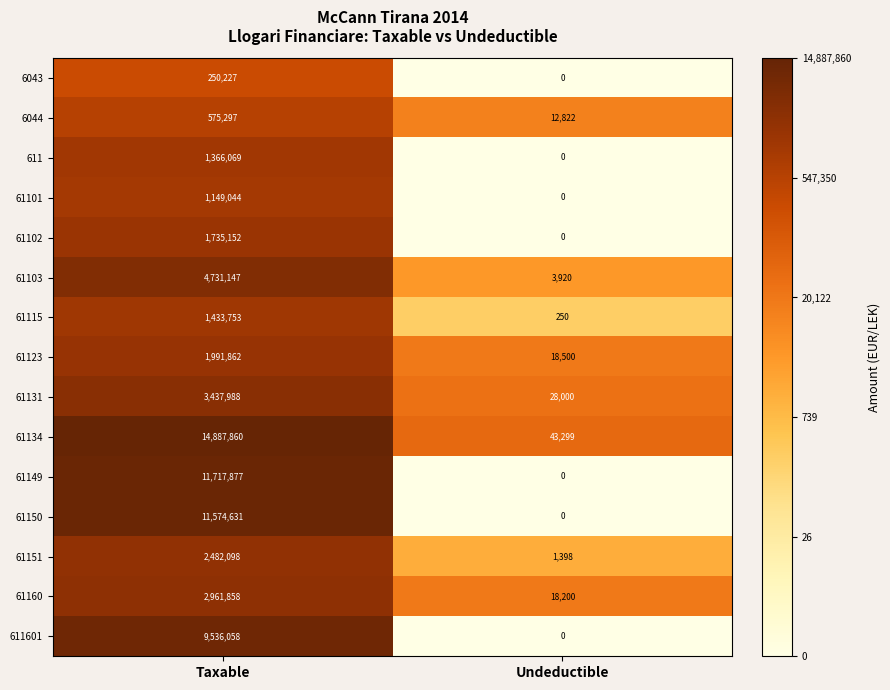

What is the sum of the 61115 values at Taxable and Undeductible?

1434003